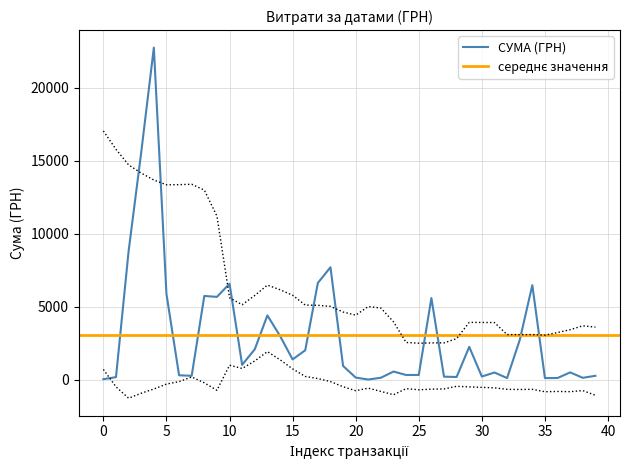

Is this an area chart (filled region under the line)?

No